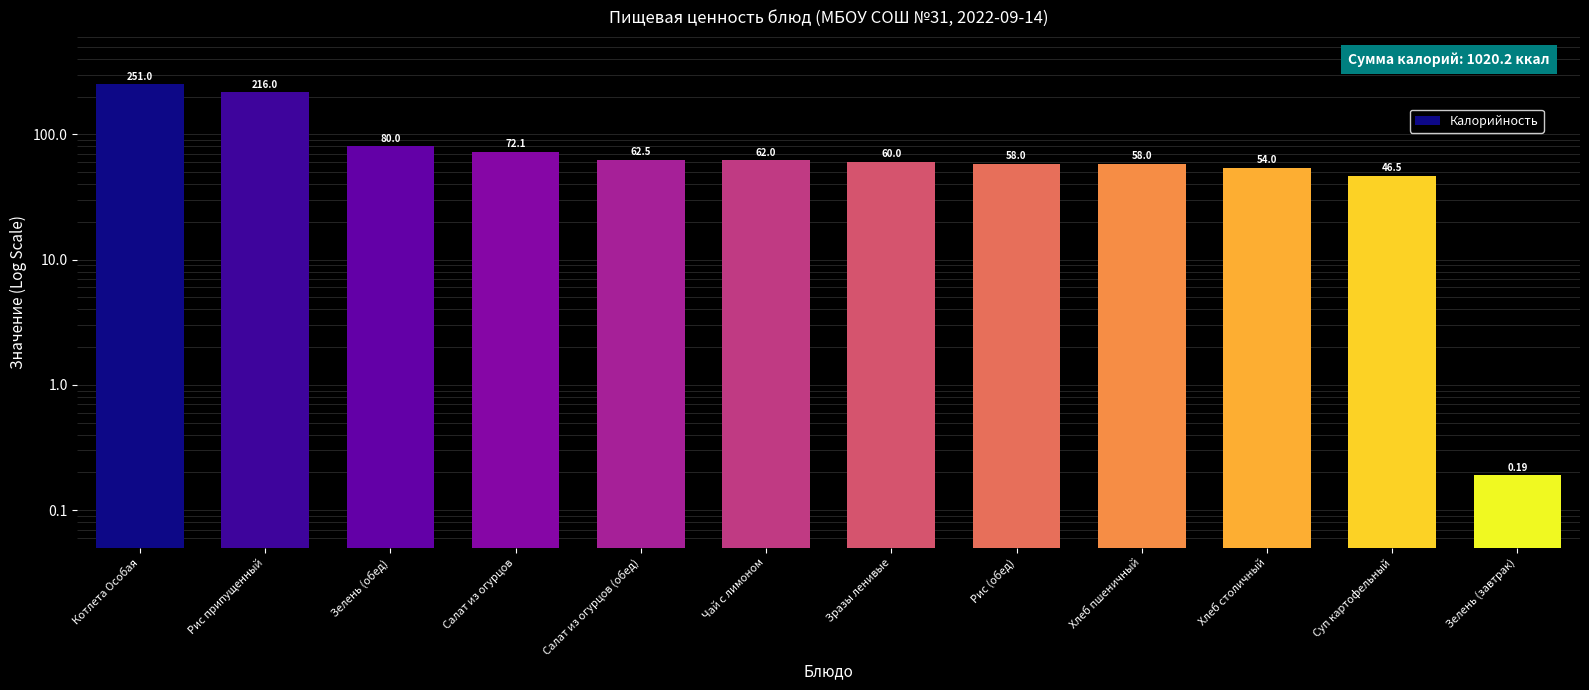

Does the chart contain stacked bars?

No